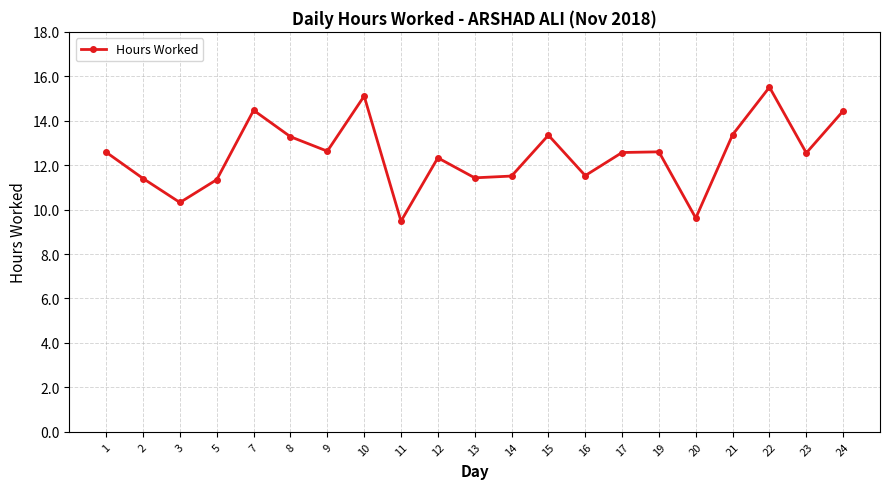

What is the approximate value at 24?

14.4